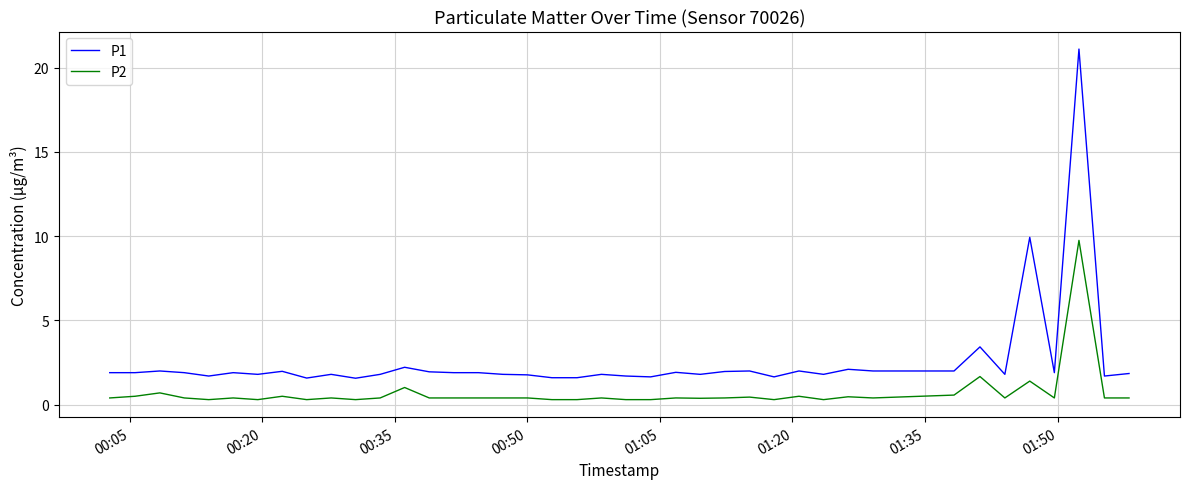

List the series in order of their overall mean, highest first.

P1, P2